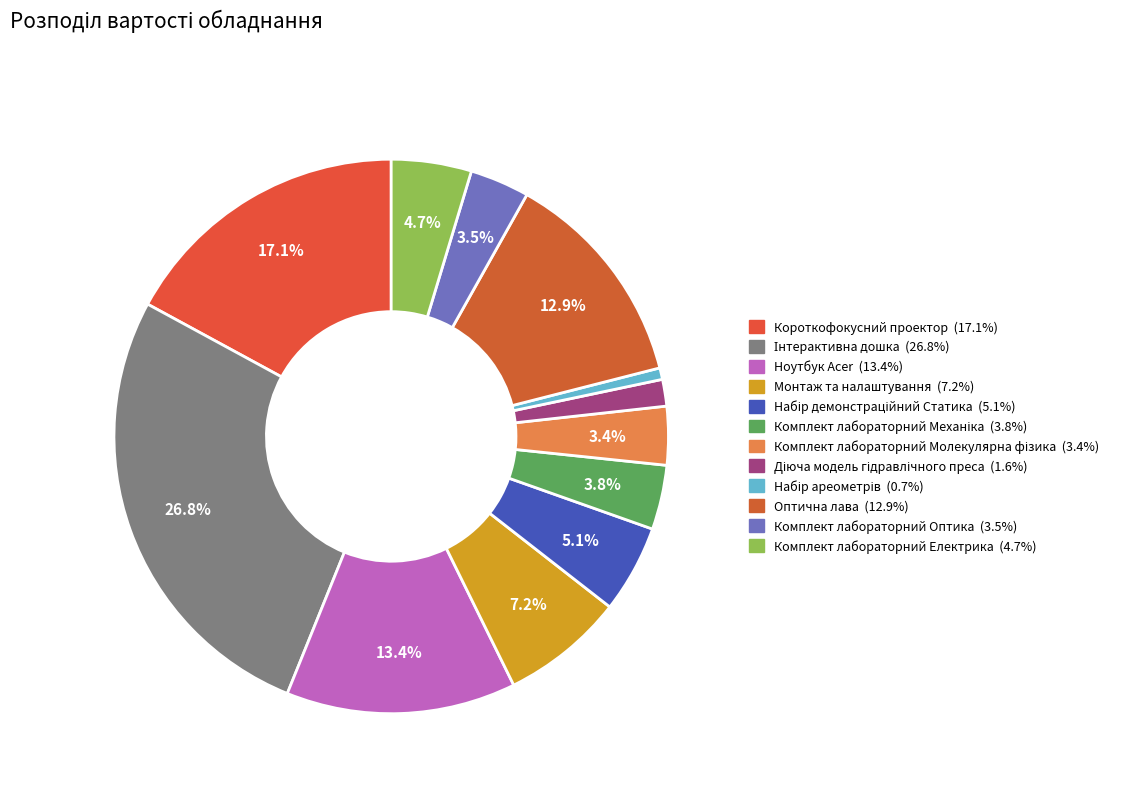

Is Короткофокусний проектор the majority of the pie?

No